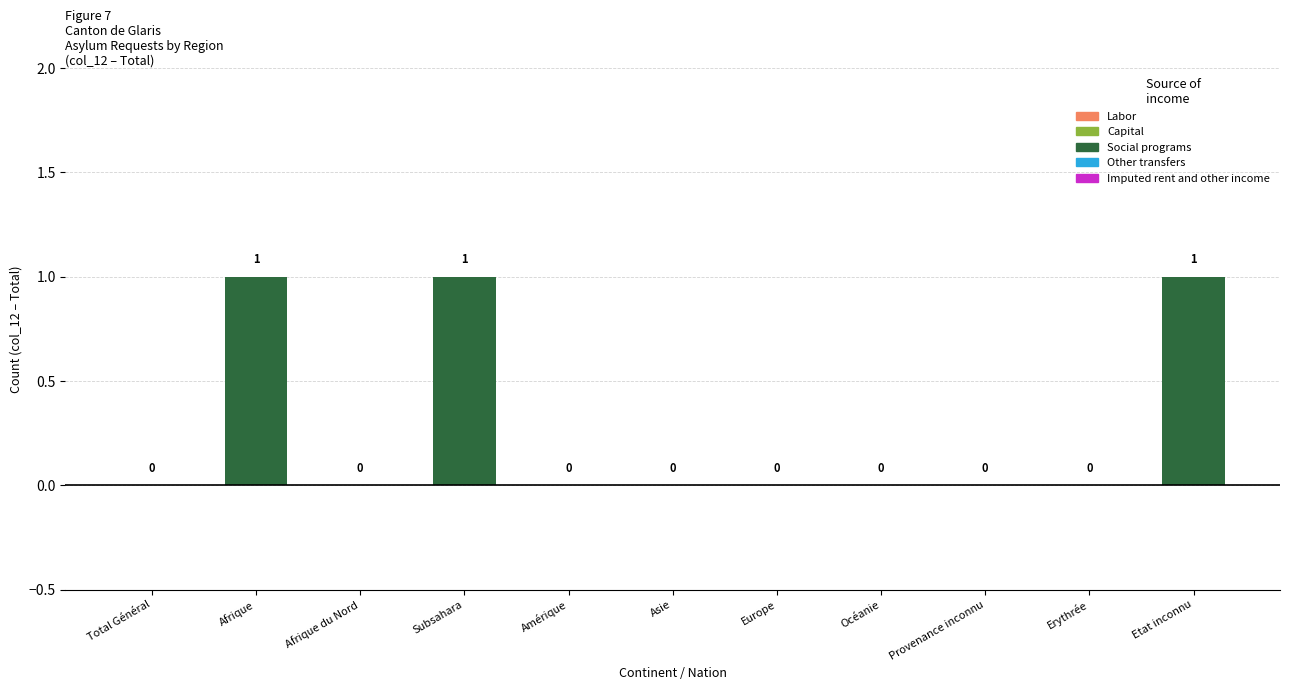

What is the sum of all values?

3